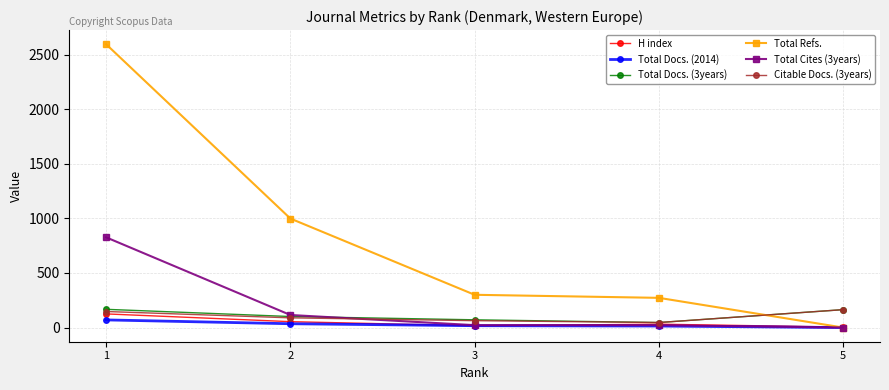

What is the difference between the maximum and minimum values in the Total Cites (3years) series?

826